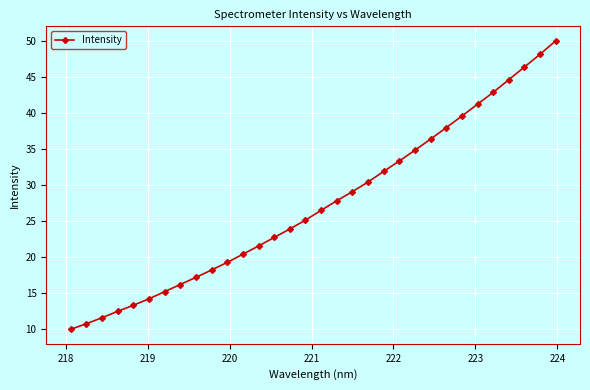

What is the difference between the second highest and minimum values?

38.1